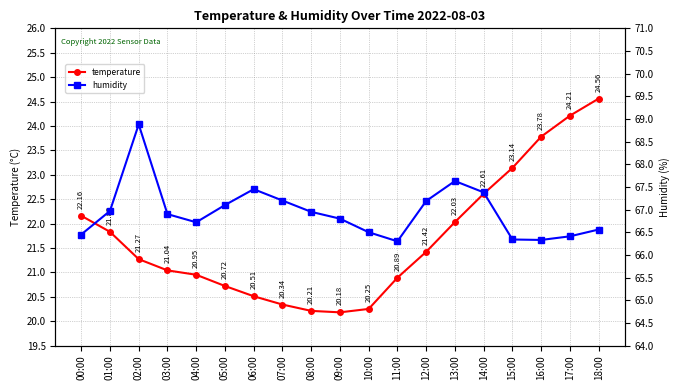

True or false: humidity and temperature cross at least once.

False